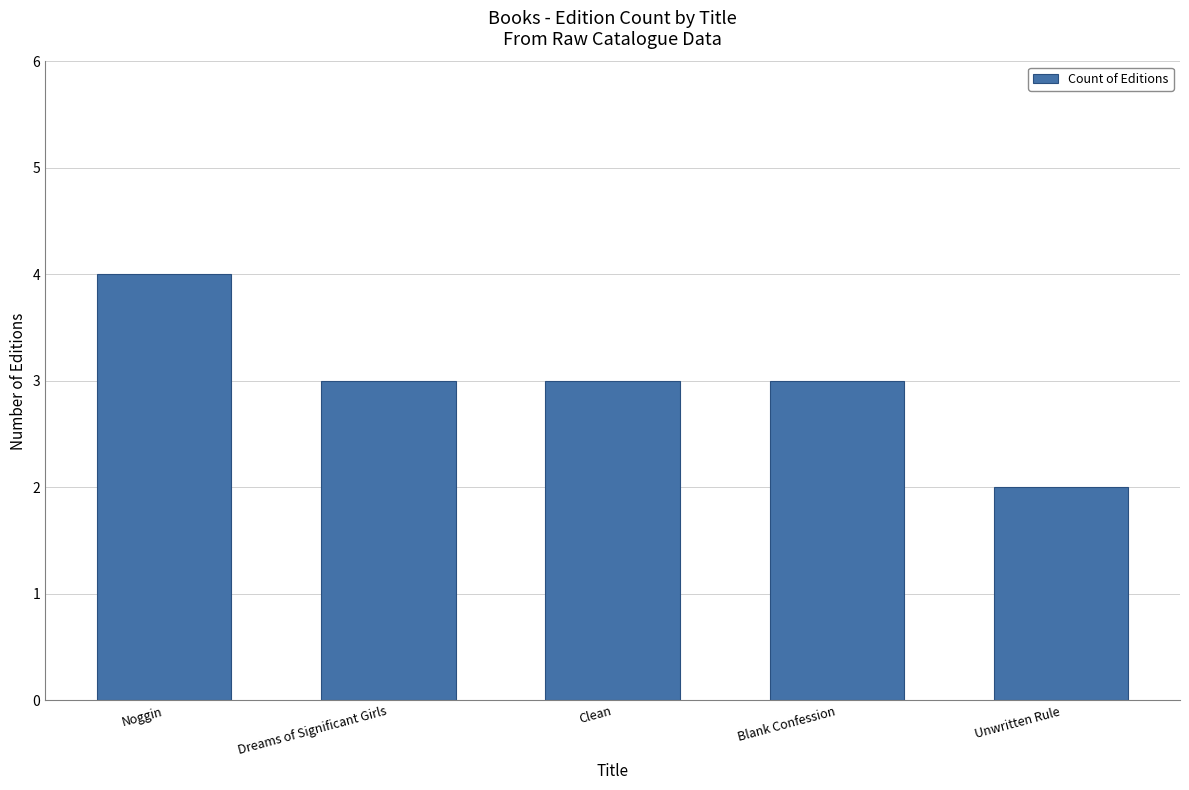

Where does the data first go above 3?

Noggin